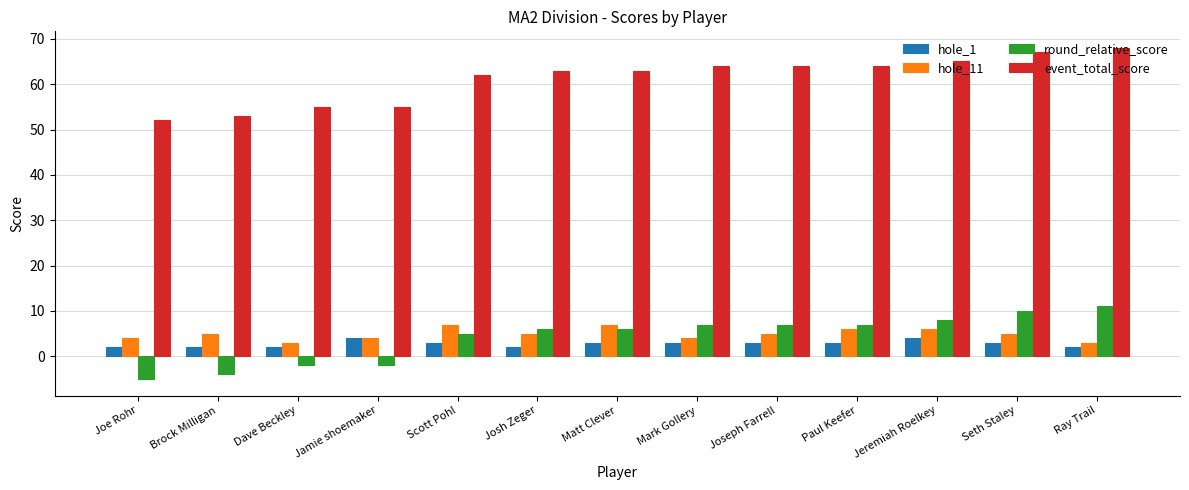

What is the value of the round_relative_score bar at the 2nd from the left?

-4